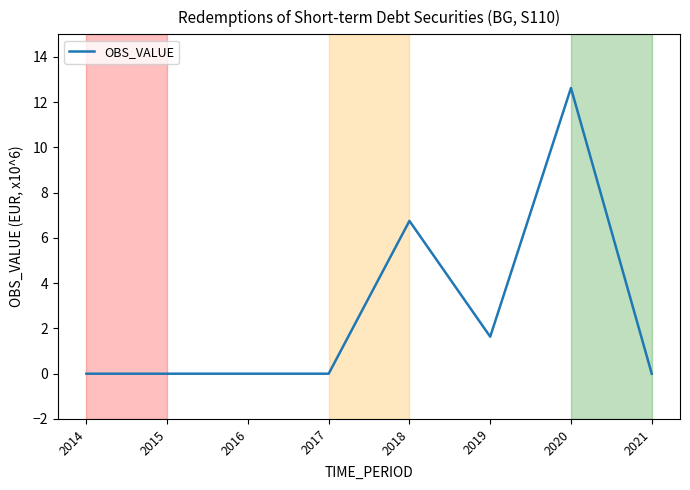

What is the sum of all values?

21.0